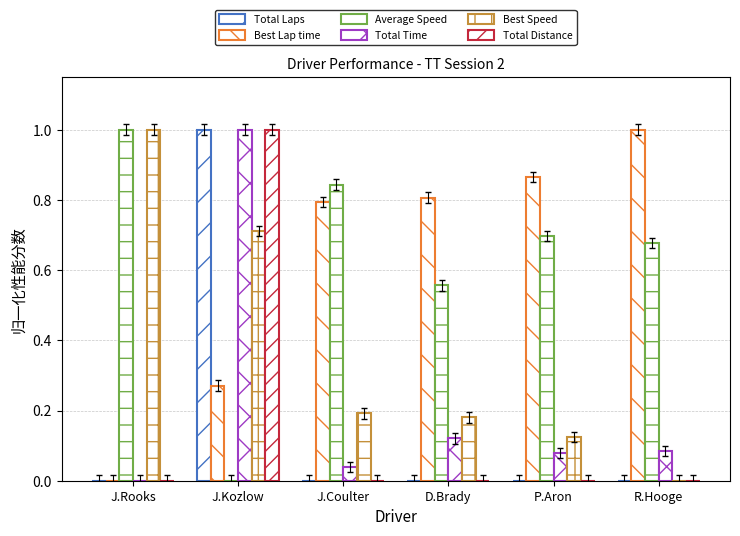

Are the bars grouped side by side (vs. stacked)?

Yes